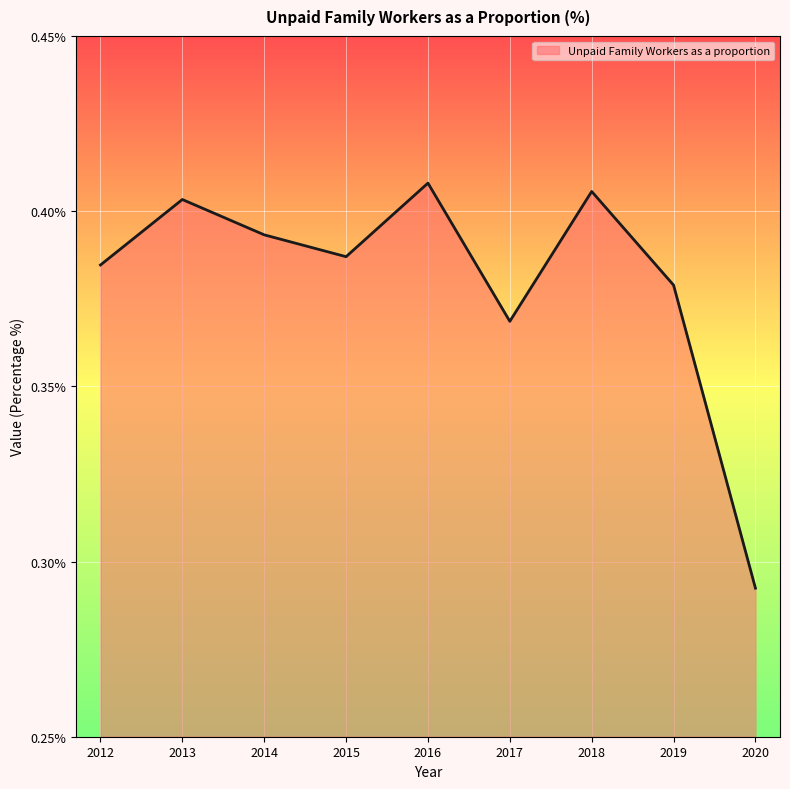

At which category does the chart reach its minimum across all series?

2020